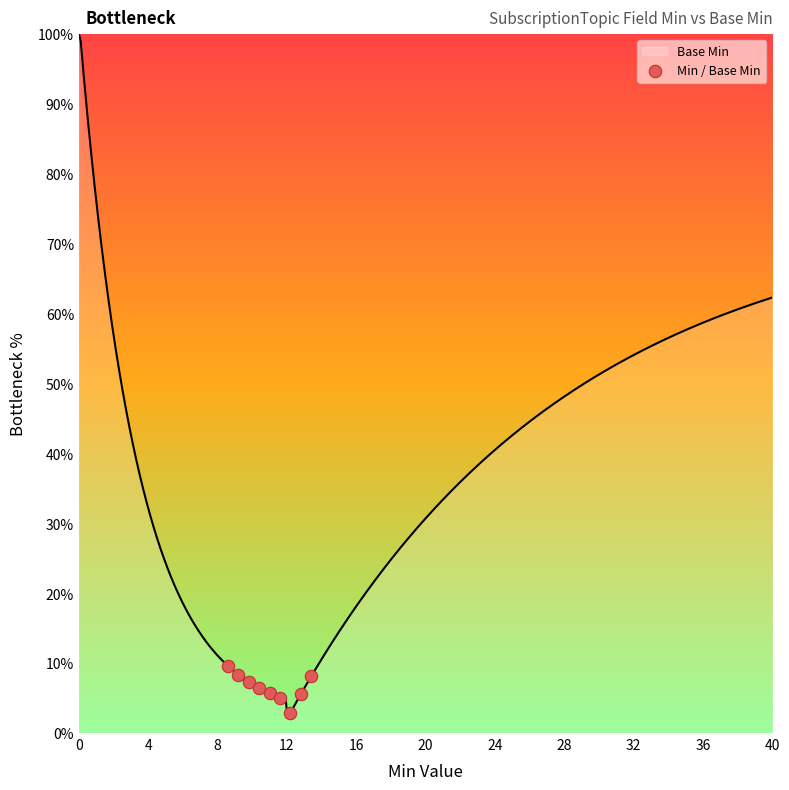

What is the highest value of the Base Min series?

100.0